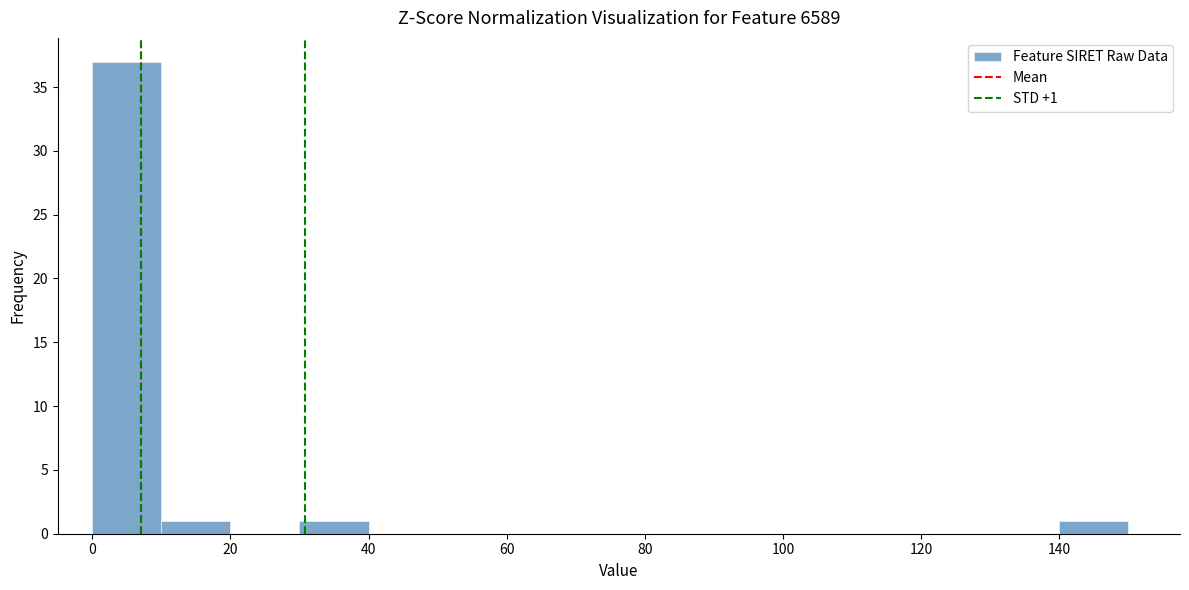

Which range on the x-axis has the tallest bar?

0 to 10